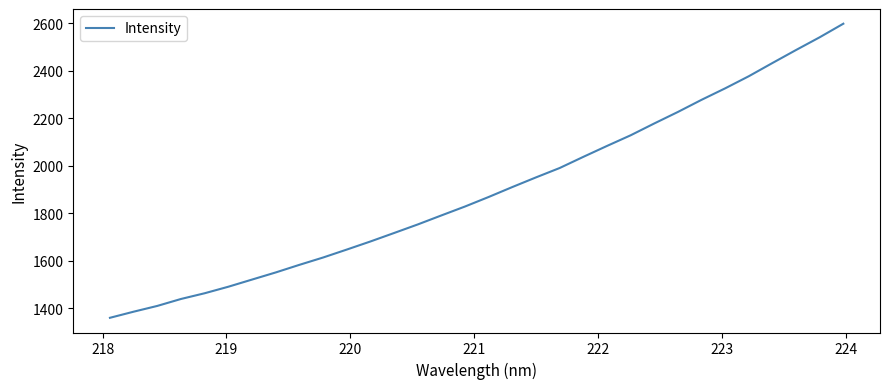

What is the average value?

1894.9